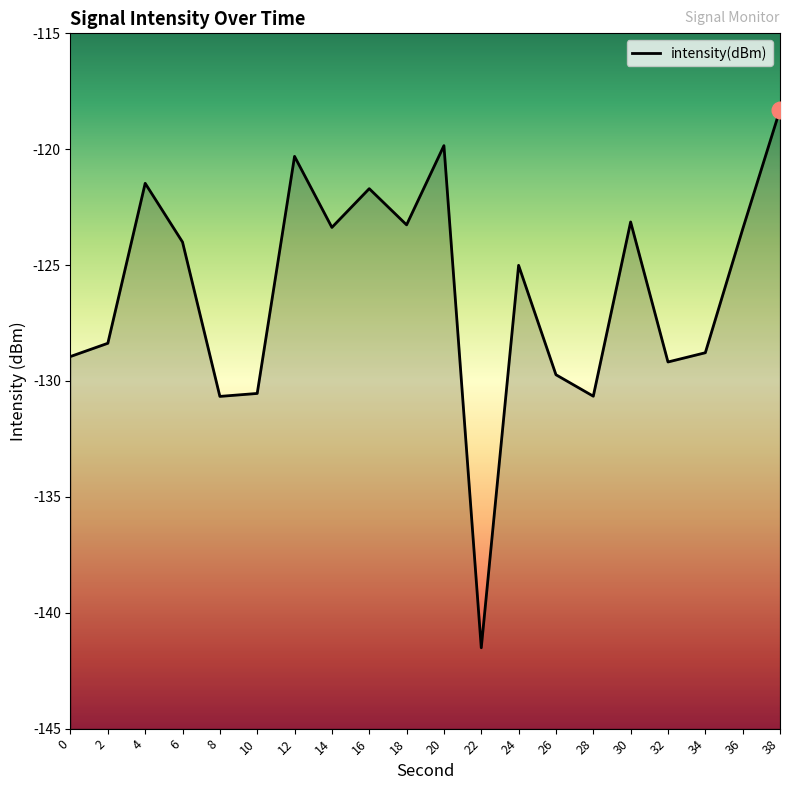

What is the difference between the values at 14 and 36?

0.1